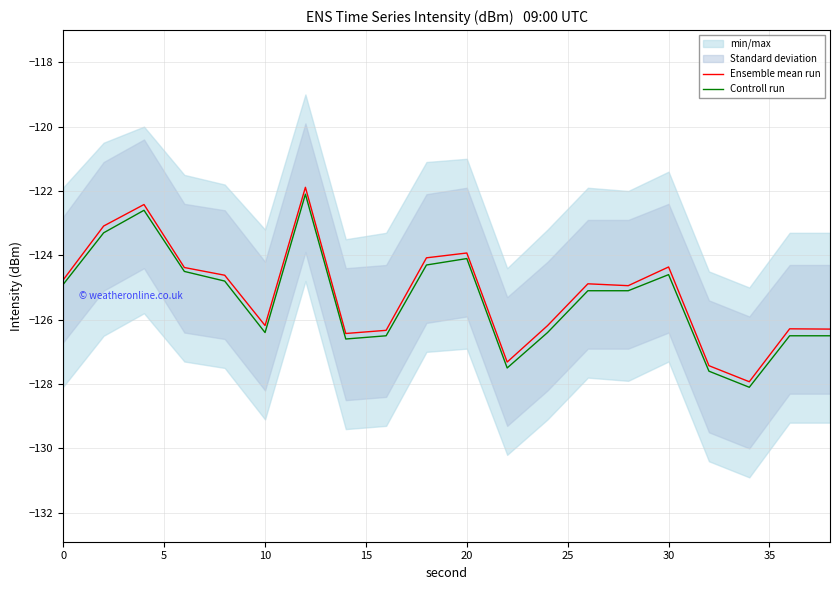

The Ensemble mean run series shows -192.5 at 20. True or false?

False